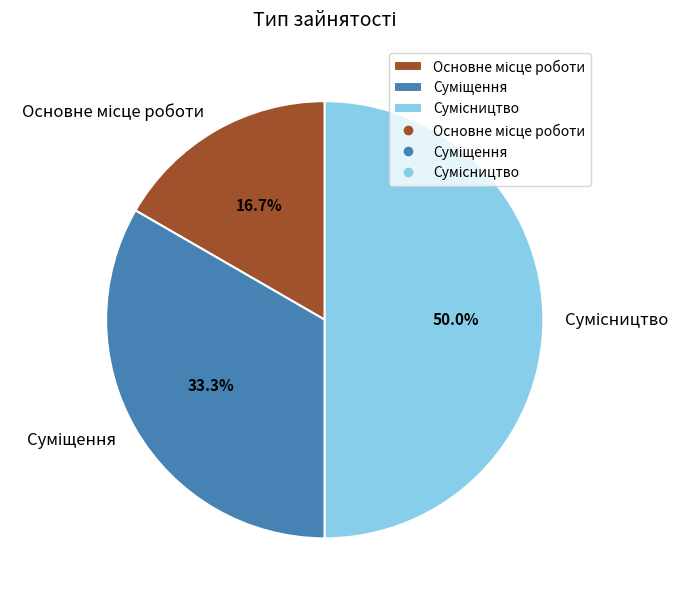

Rank the categories by value from highest to lowest.

Сумісництво, Суміщення, Основне місце роботи